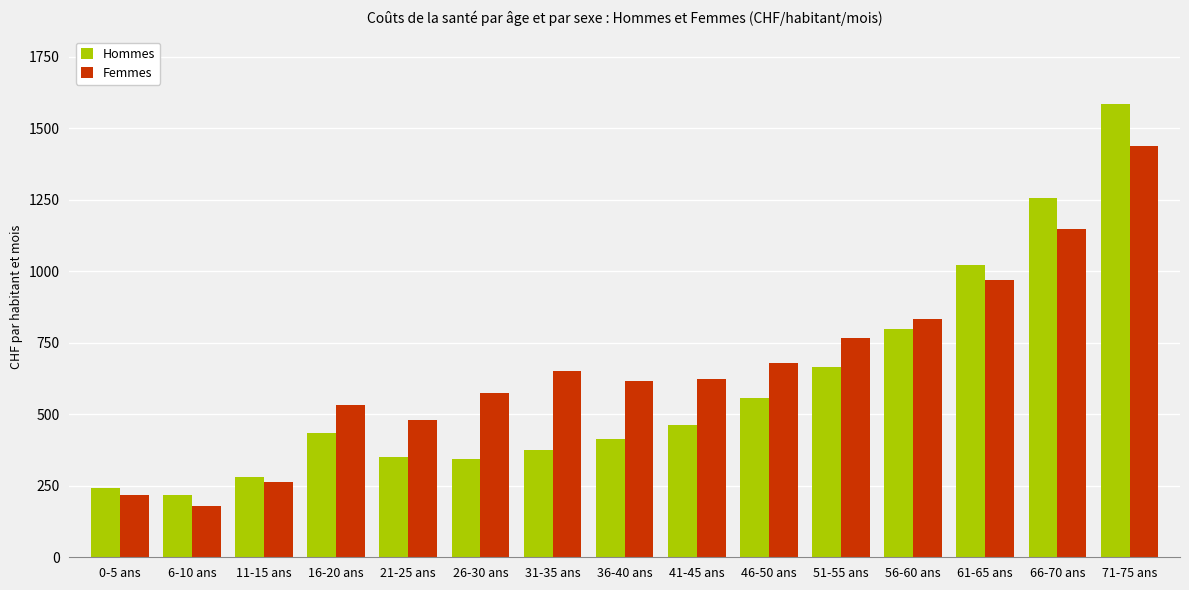

What is the sum of the Femmes values at 66-70 ans and 21-25 ans?

1629.9